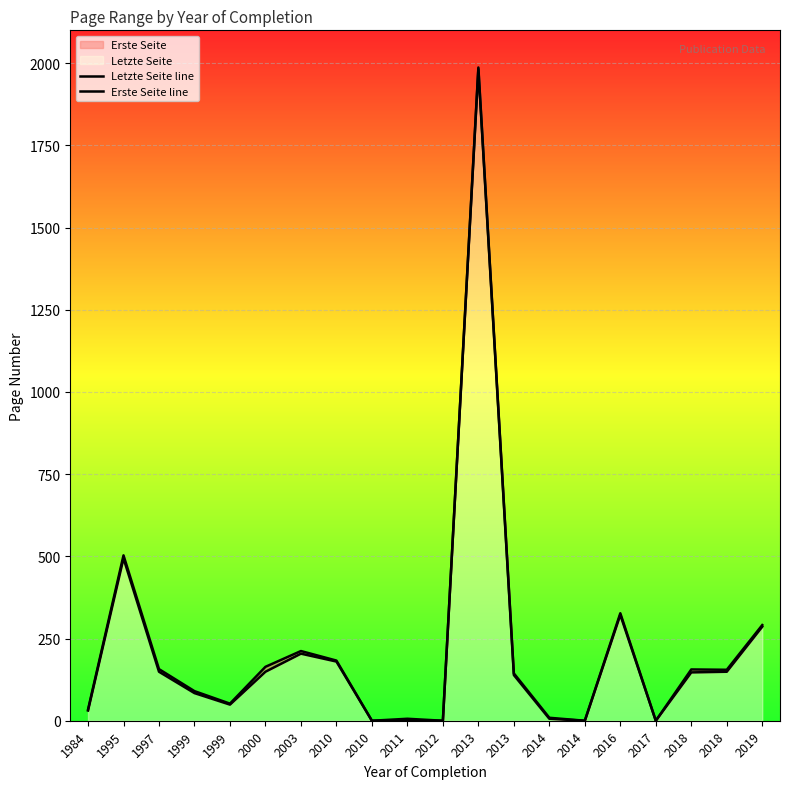

Reading left to right, list all the values displayed in this chart.

Letzte Seite line: 34	503	157	90	52	164	212	183	0	6	0	1987	144	9	0	327	0	156	155	291
Erste Seite line: 31	494	149	84	49	149	204	180	0	1	0	1982	139	6	0	322	0	147	149	286